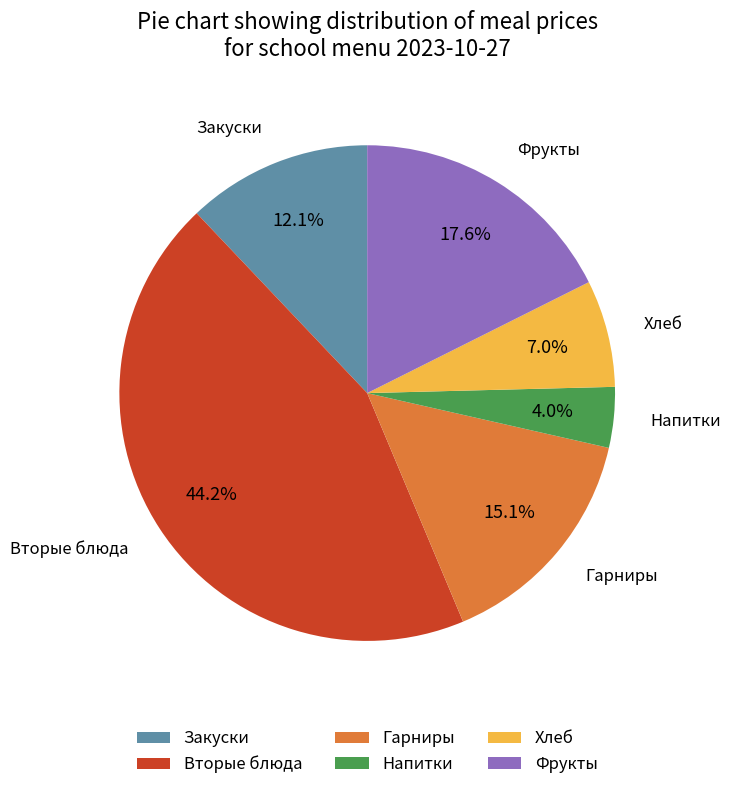

To the nearest percent, what is the average slice percentage?

17%